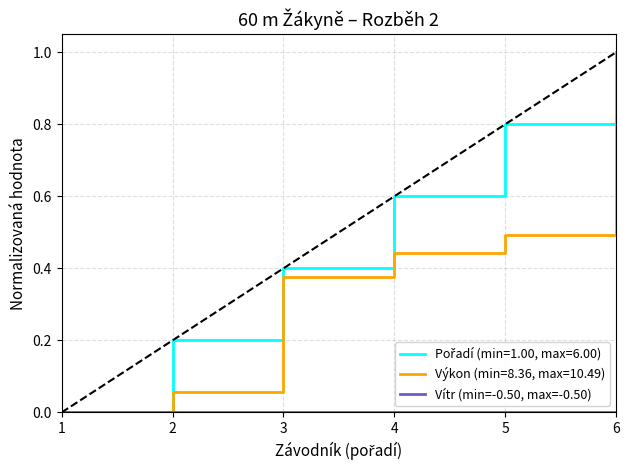

At which category does the chart reach its peak across all series?

6